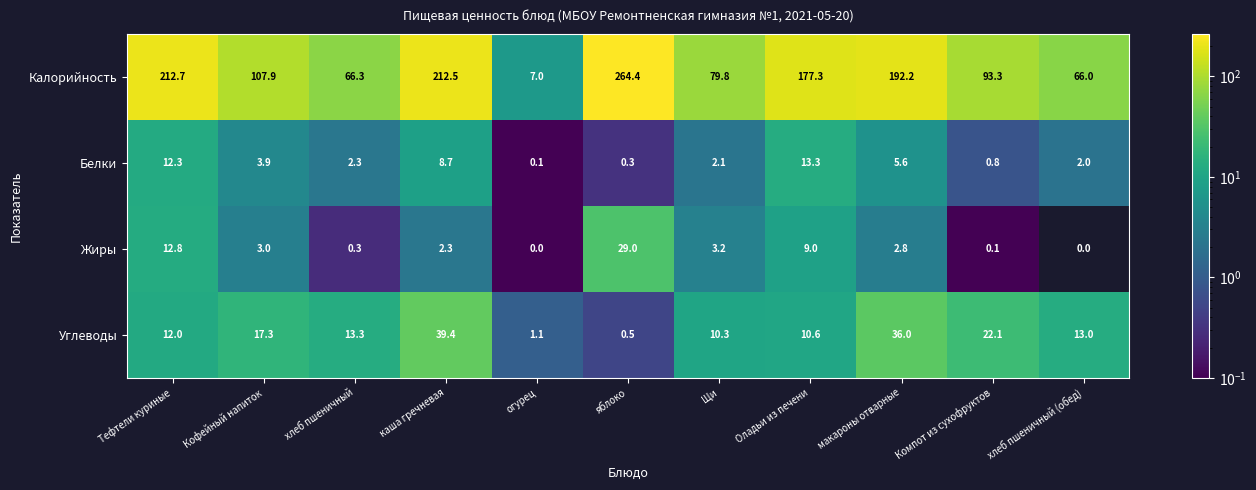

Read the Углеводы value at Щи.

10.3